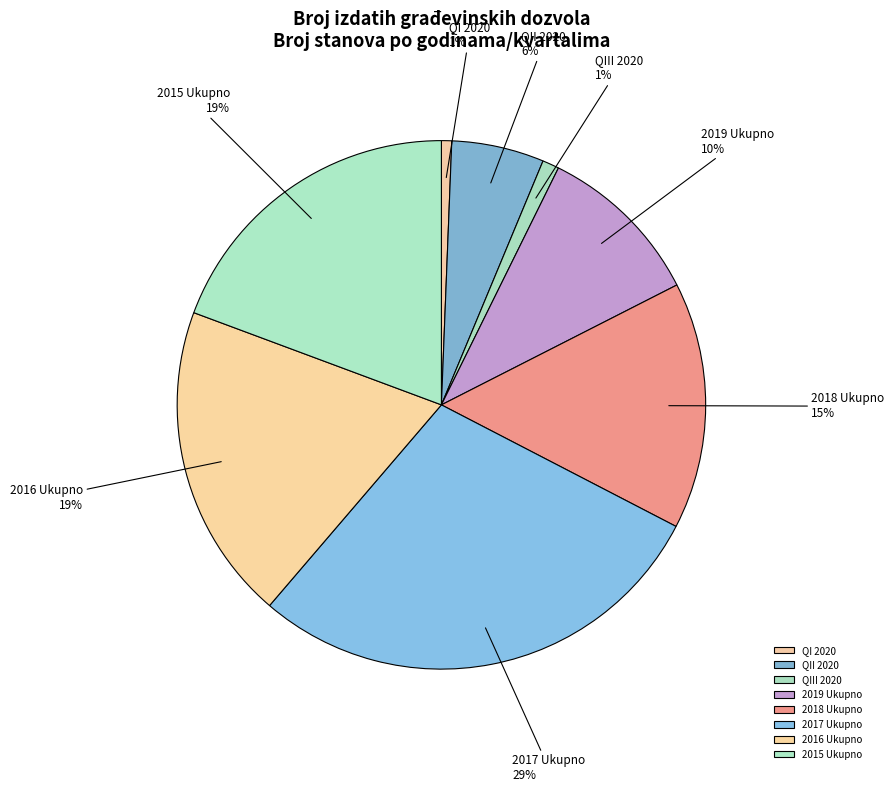

What percentage is the 2015 Ukupno slice, to the nearest percent?

19%